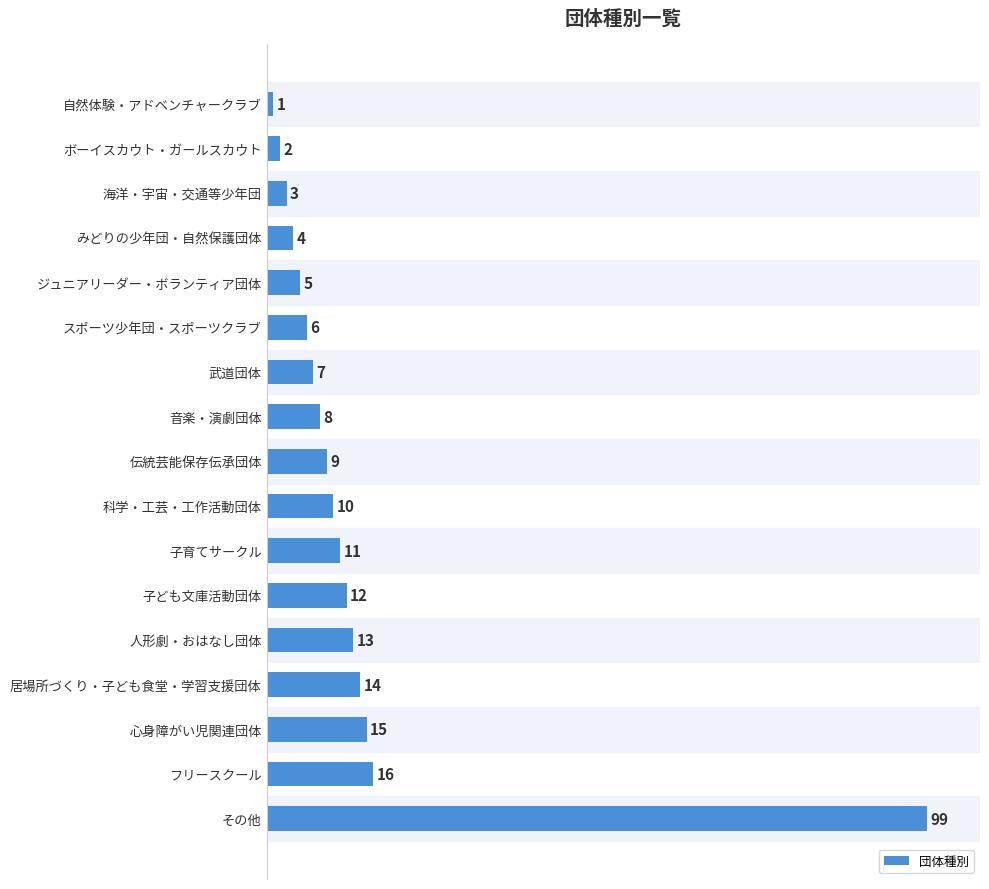

What is the average value?

14